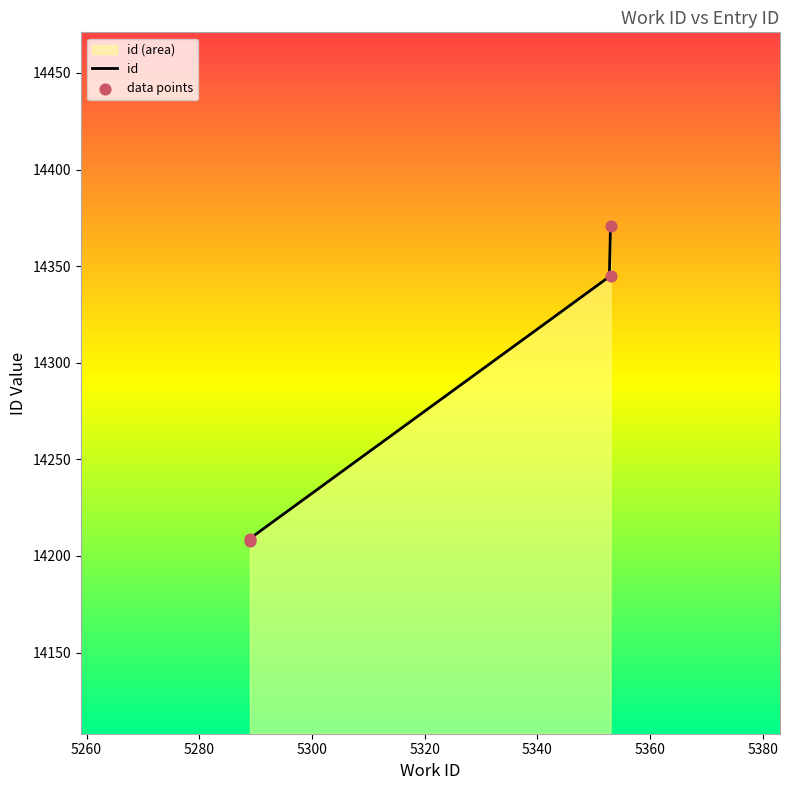

Which has a higher value, 5289 or 5353?

5353